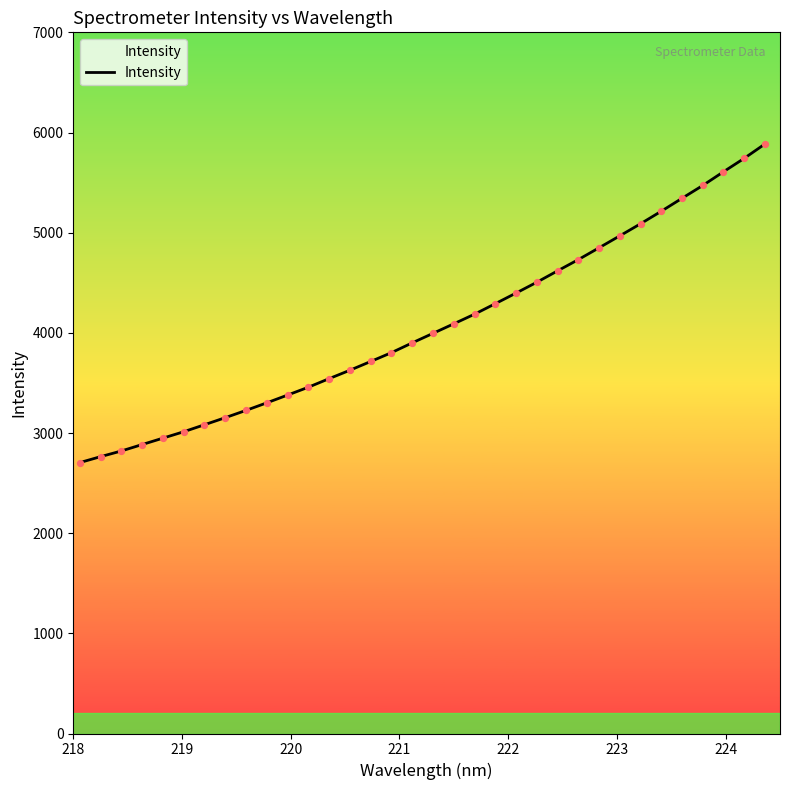

What is the maximum value shown in the chart?

5885.4